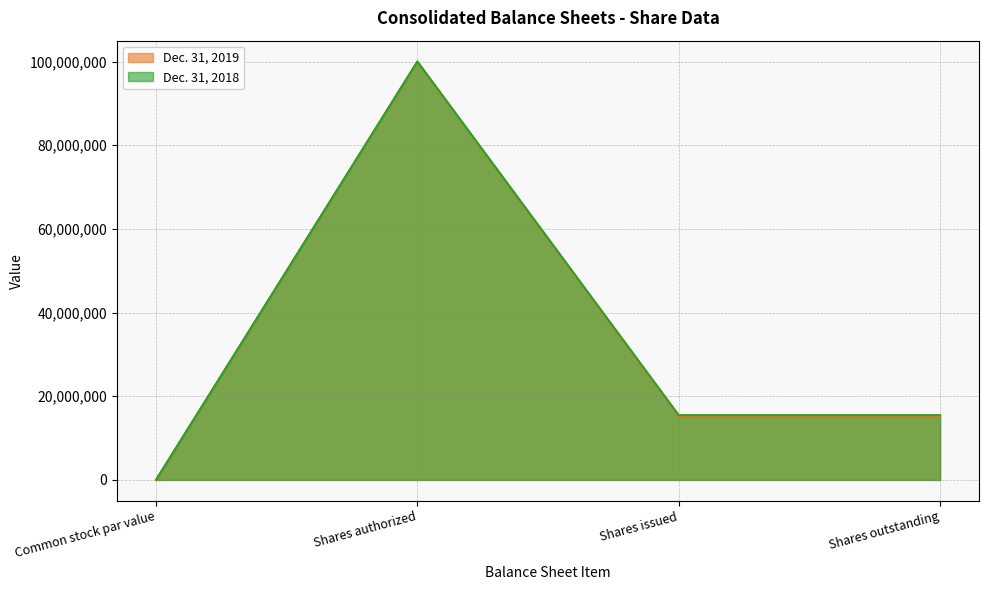

The value of Dec. 31, 2018 at Shares outstanding is 26492792. True or false?

False